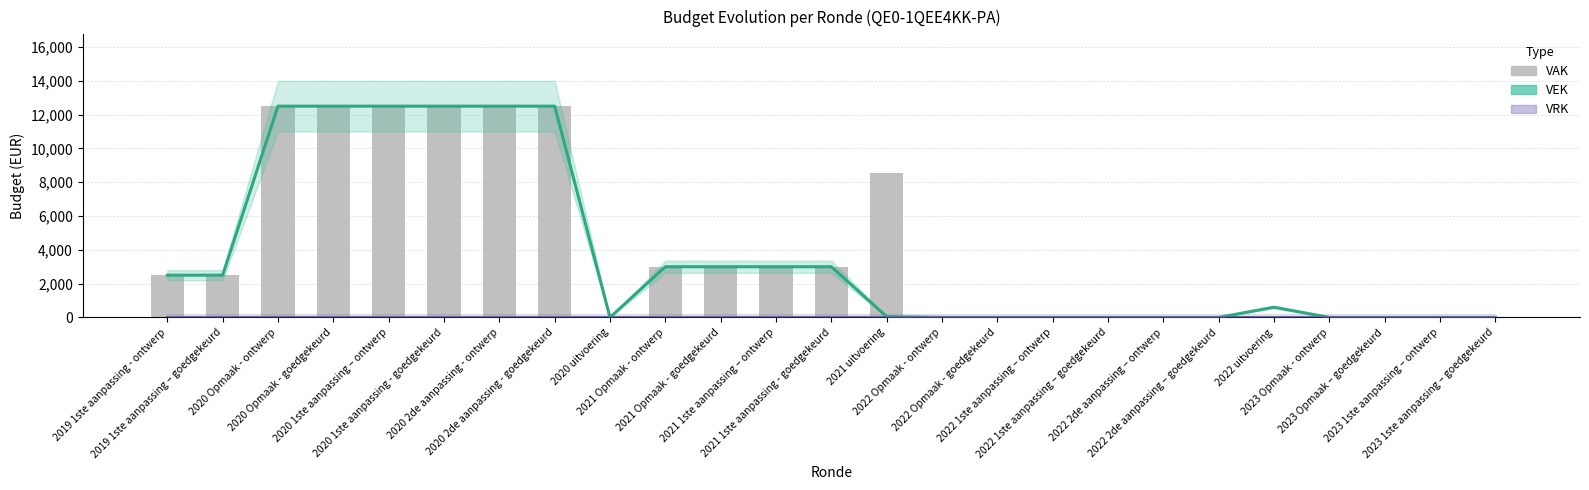

Is it true that VEK equals 4129 at 2021 Opmaak - goedgekeurd?

False